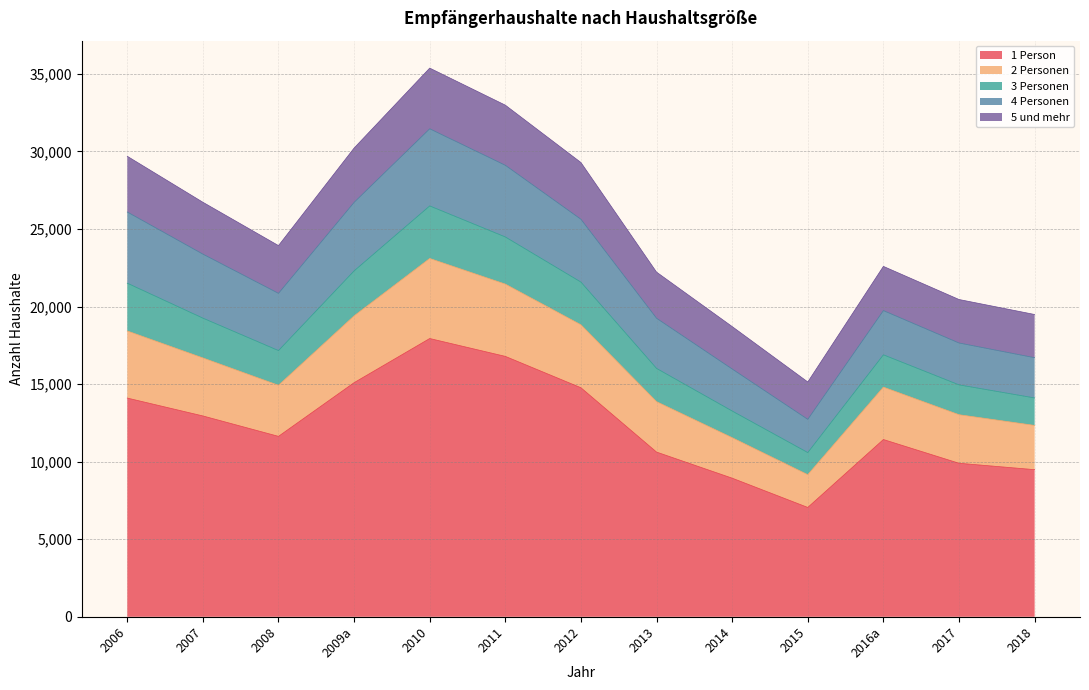

What position from the left is 2010?

5